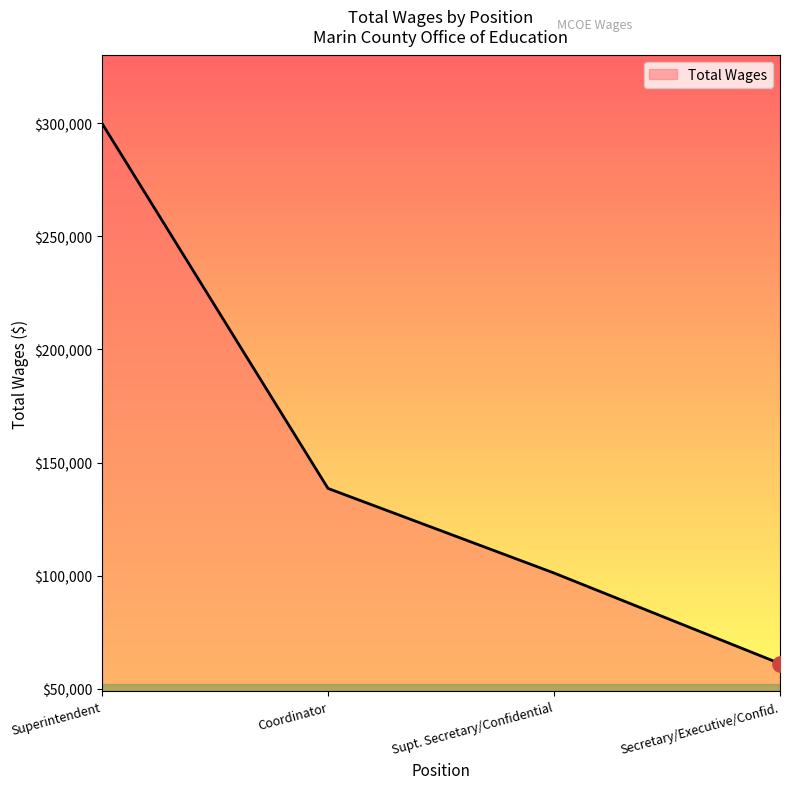

Approximately how many times larger is the value at Supt. Secretary/Confidential compared to Coordinator?

0.7